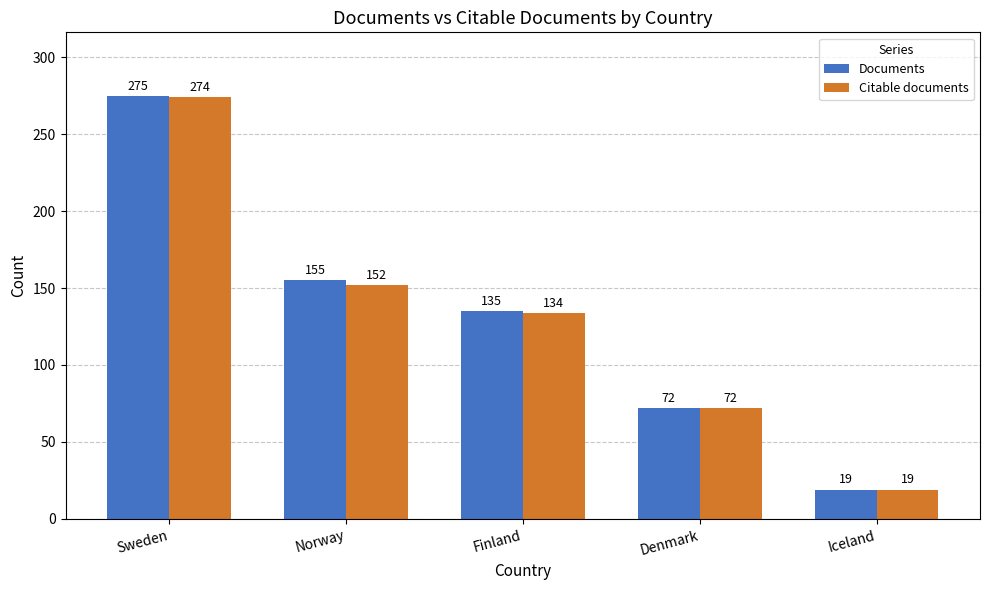

The value of Documents at Iceland is 19. True or false?

True